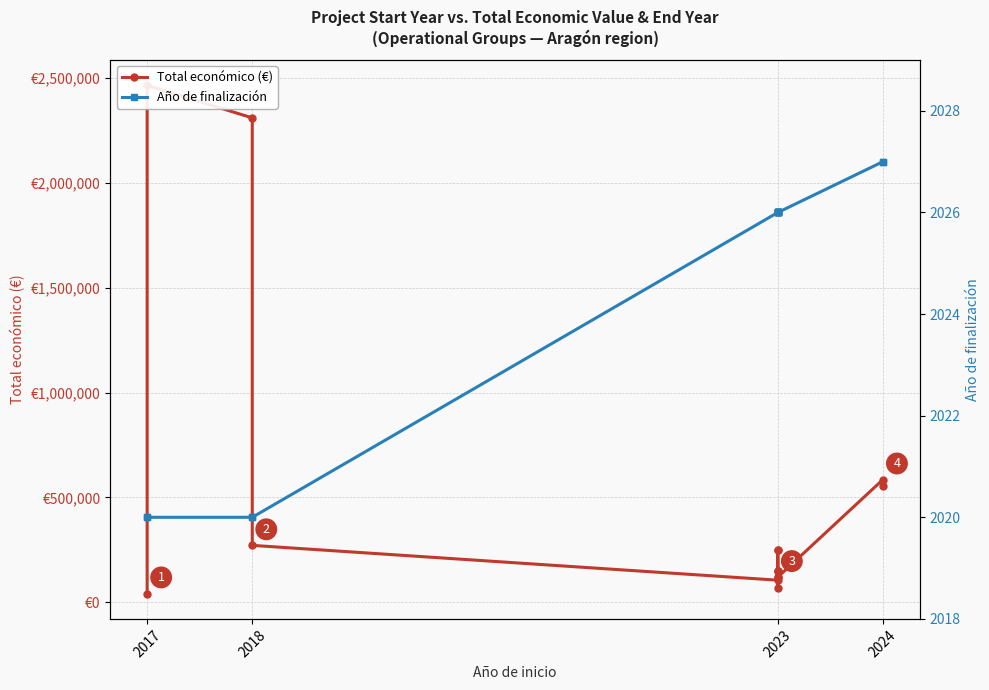

True or false: Total económico (€) and Año de finalización intersect in this chart.

False